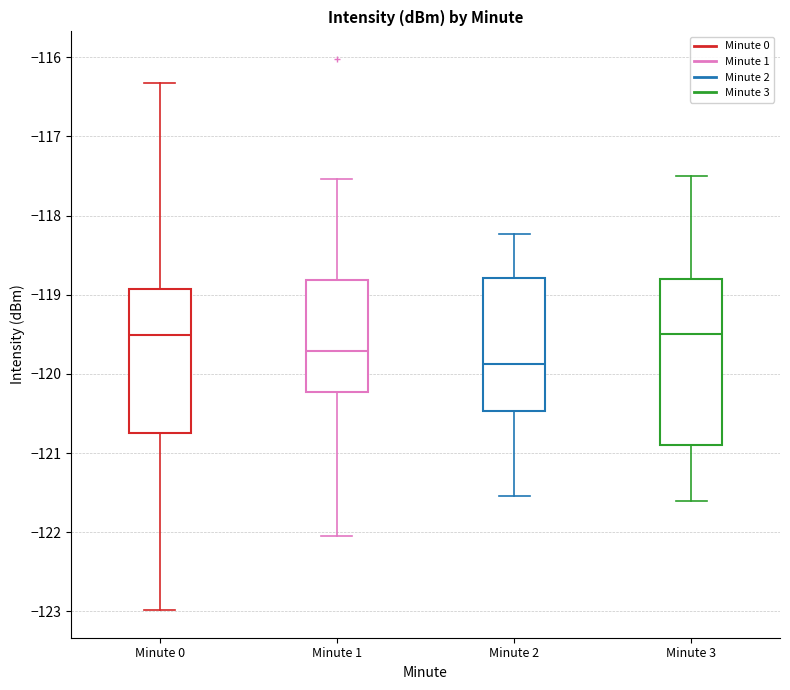

Reading left to right, read every box against the y-axis: the position of its median line, the range the box covers, and the ends of its whiskers. The values are not printed on the chart, so give them approximately, as read against the axis.

Minute 0: median -119.5, box -120.7 to -118.9, whiskers -123.0 to -116.3
Minute 1: median -119.7, box -120.2 to -118.8, whiskers -122.0 to -117.5
Minute 2: median -119.9, box -120.5 to -118.8, whiskers -121.5 to -118.2
Minute 3: median -119.5, box -120.9 to -118.8, whiskers -121.6 to -117.5